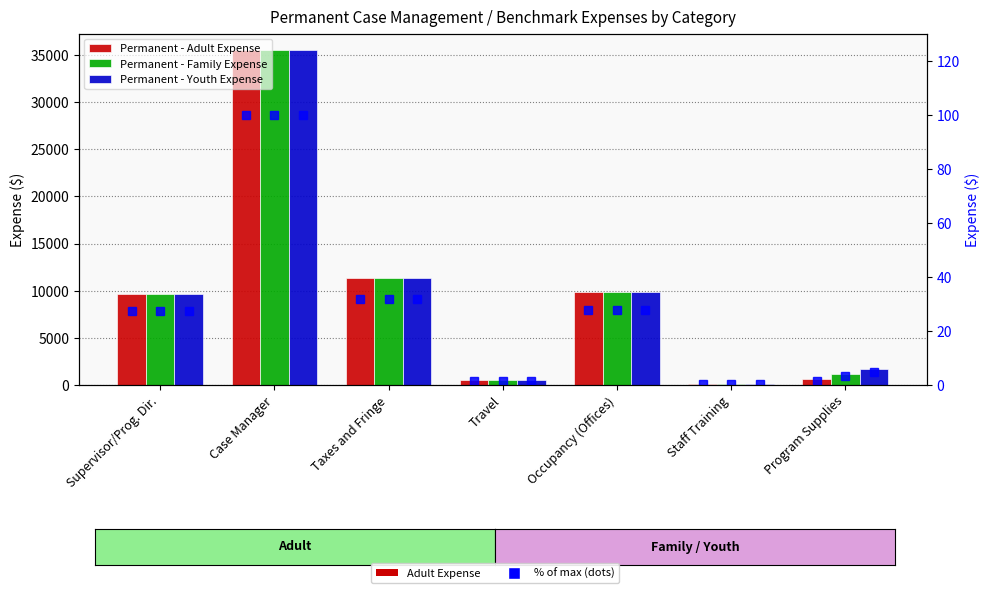

What position from the left is Staff Training?

6